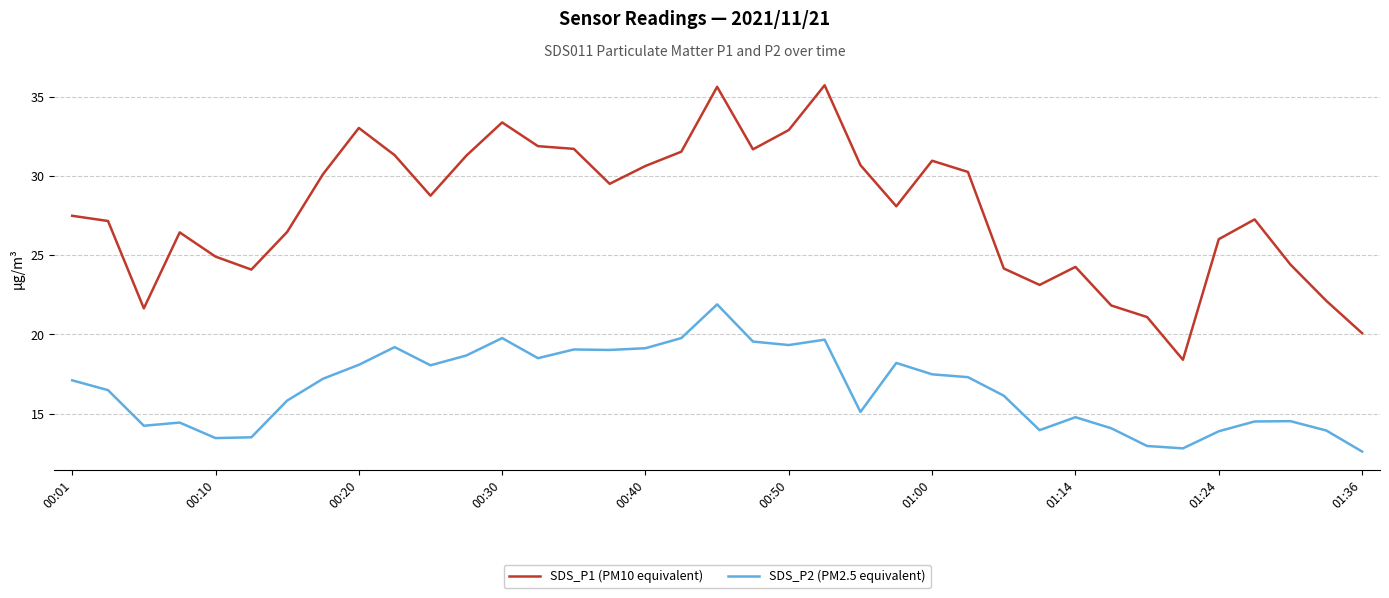

Which series has the largest total across all categories?

SDS_P1 (PM10 equivalent)